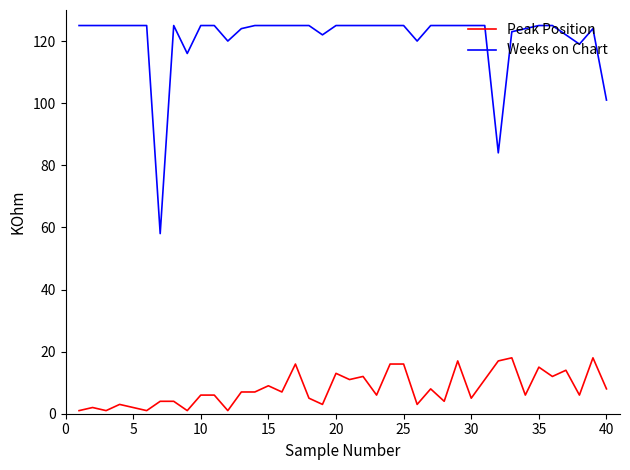

Which series has the widest spread of values?

Weeks on Chart